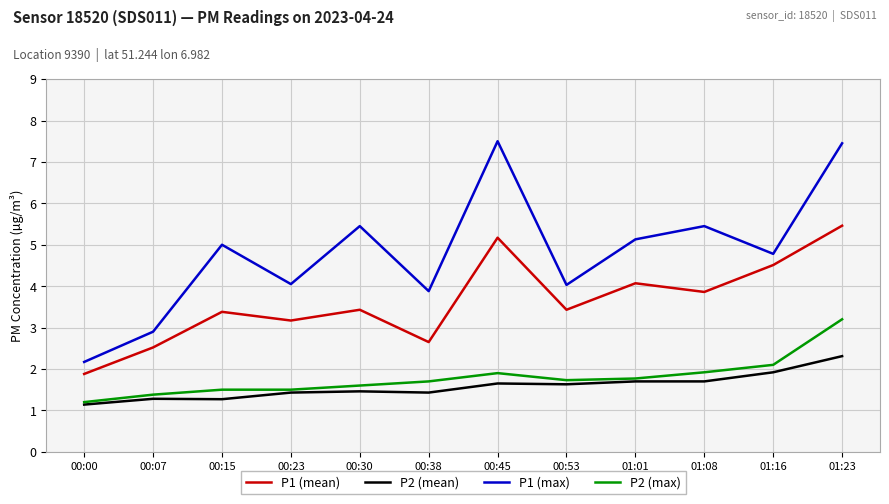

Rank the series by their maximum value, from lowest to highest.

P2 (mean), P2 (max), P1 (mean), P1 (max)